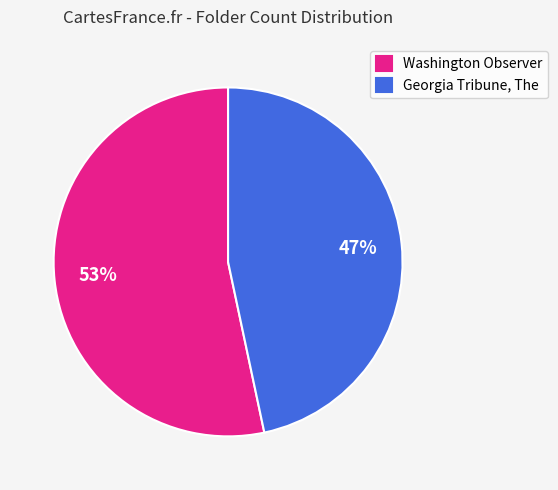

Which slice is the largest?

Washington Observer